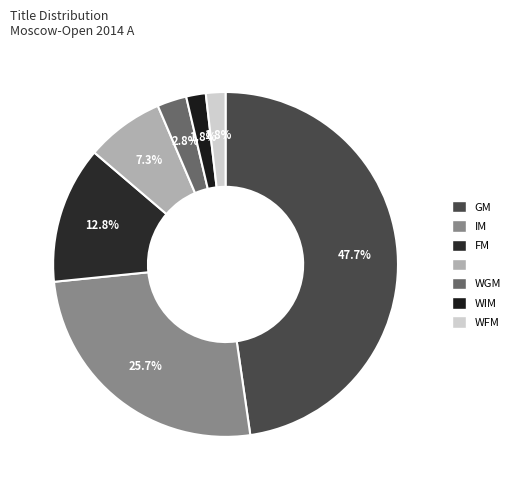

Does any single category account for the majority?

No